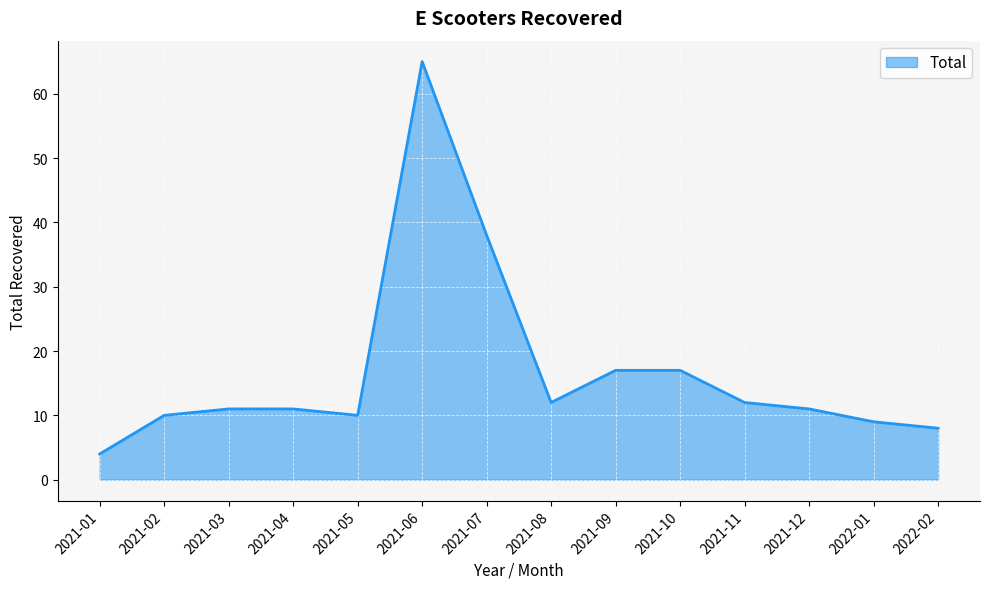

The chart shows a value of 12 at 2021-08. True or false?

True